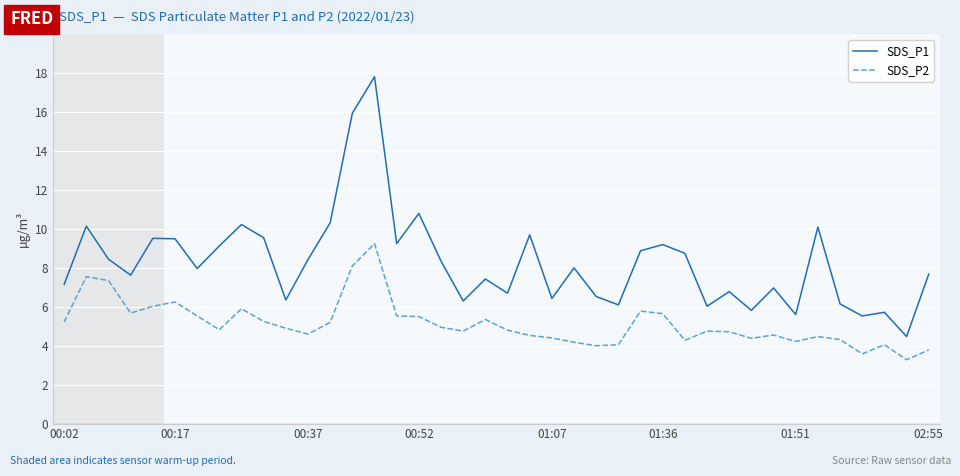

Which series has the largest range (max minus min)?

SDS_P1